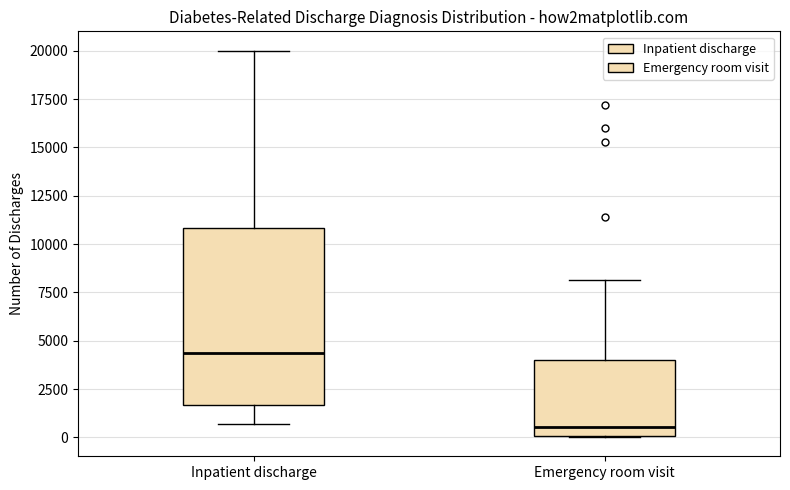

Where does the median line of the box for Inpatient discharge sit on the y-axis? The values are not printed on the chart, so give them approximately, as read against the axis.

4500